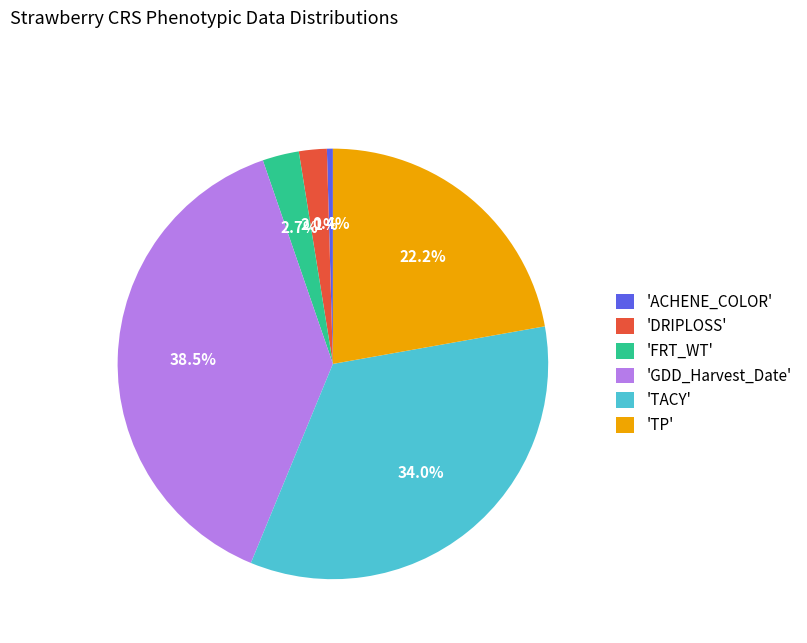

Approximately how many times larger is the value at 'DRIPLOSS' compared to 'ACHENE_COLOR'?

4.7